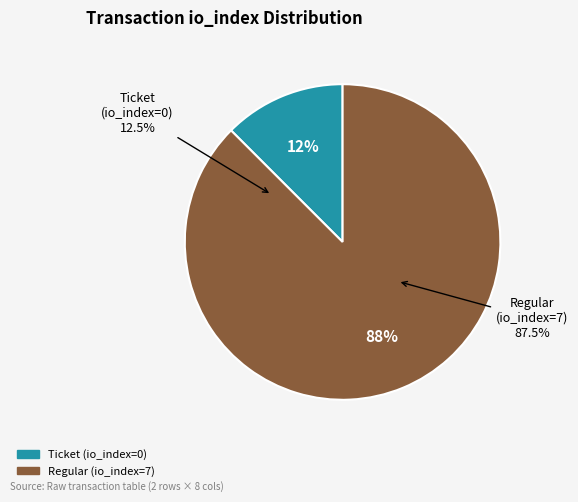

Does Regular (io_index=7) represent more than half of the total?

Yes